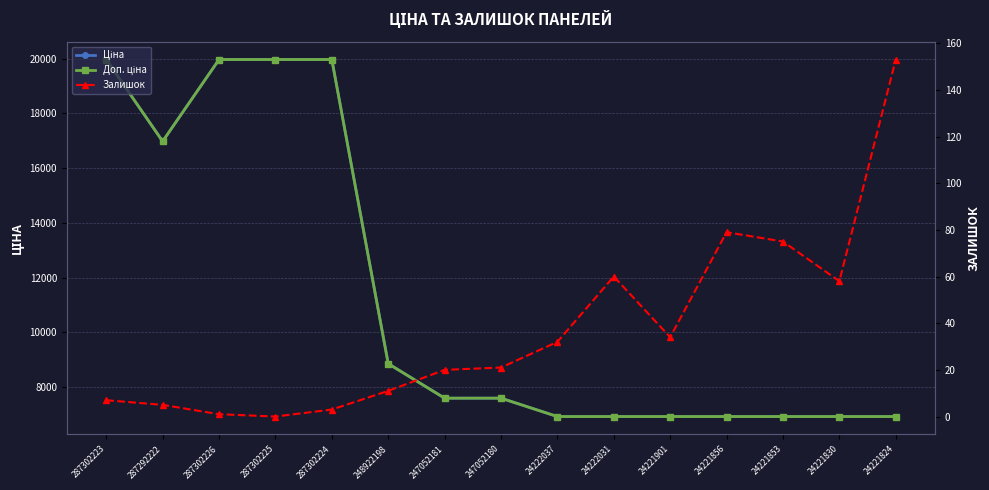

Is it true that Залишок equals 21.0 at 247052180?

True